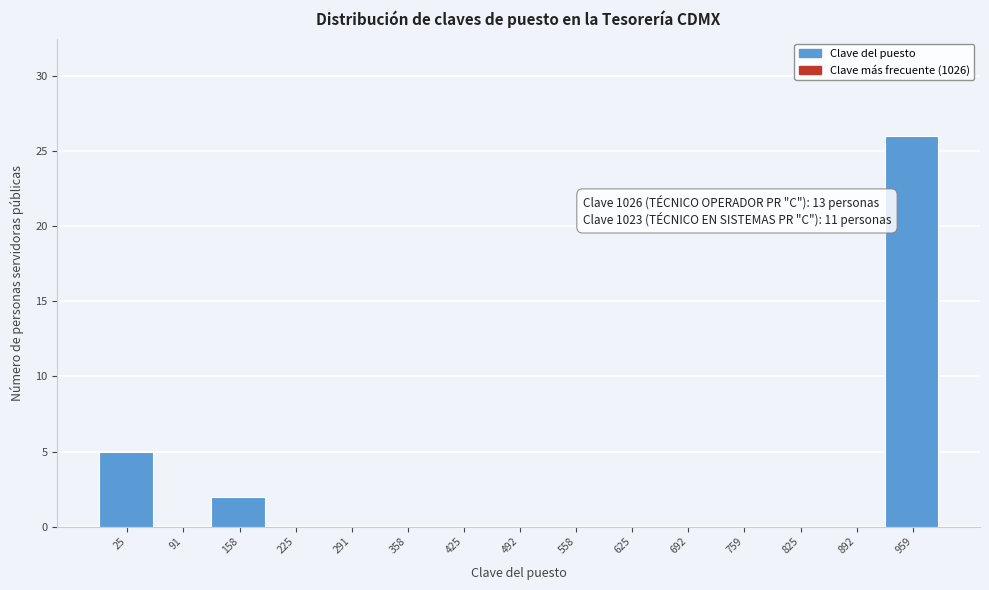

Reading left to right, extract all data points from this chart.

25=5	91=0	158=2	225=0	291=0	358=0	425=0	492=0	558=0	625=0	692=0	759=0	825=0	892=0	959=26